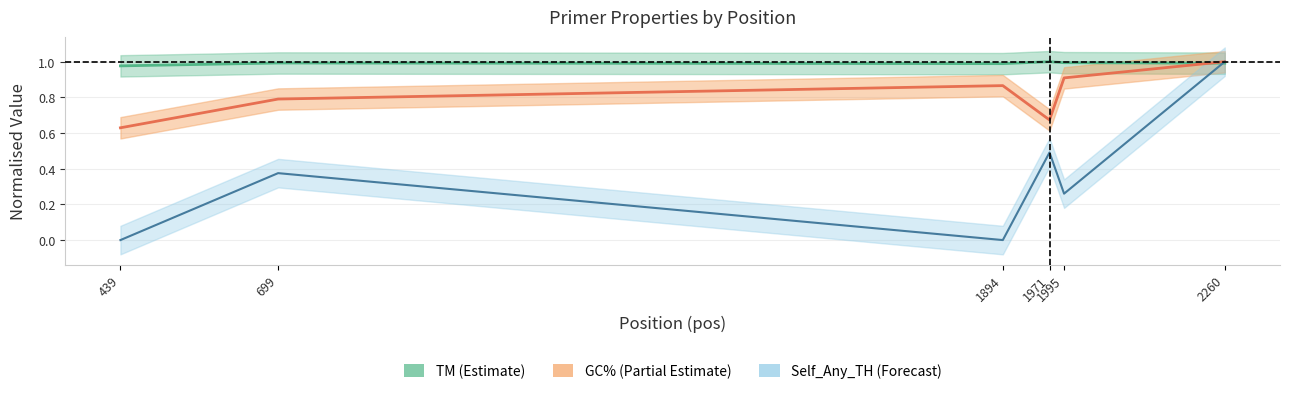

What are all the series names shown in the legend?

TM (Estimate), GC% (Partial Estimate), Self_Any_TH (Forecast)